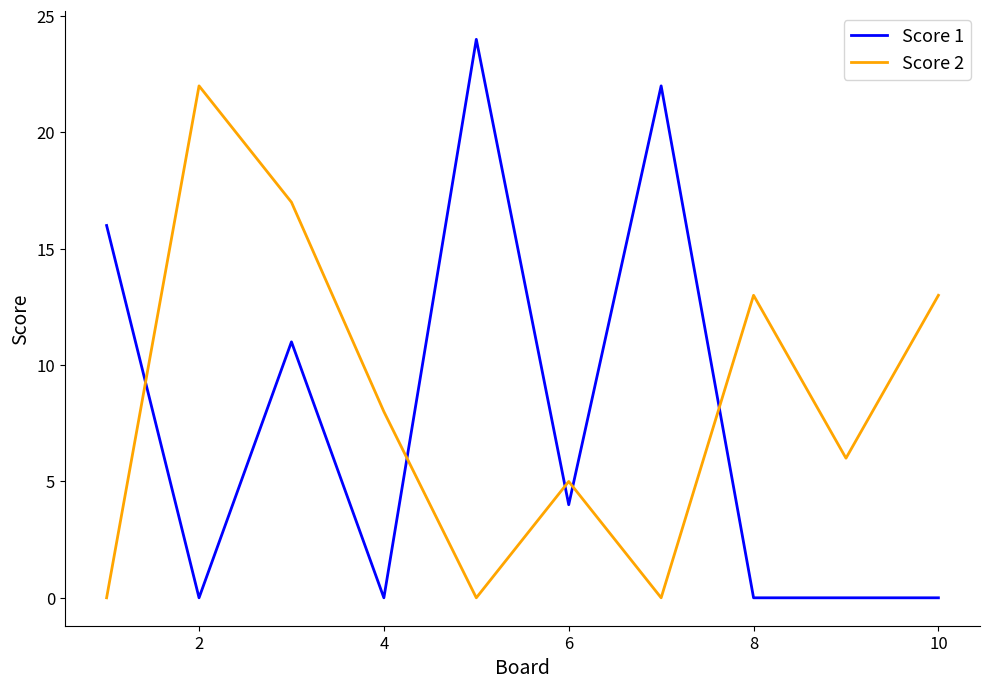

At how many categories does at least one series exceed 10?

7